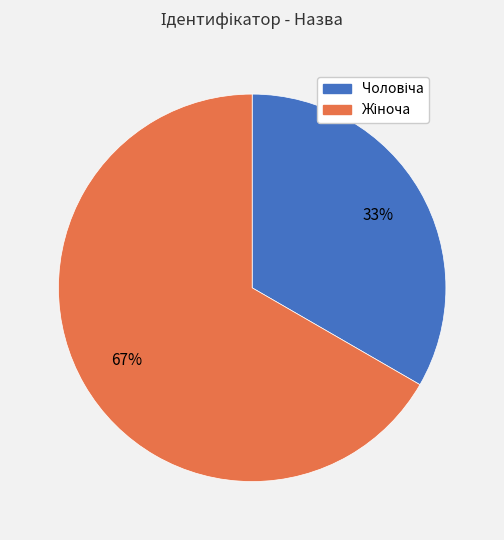

Does any single category account for the majority?

Yes